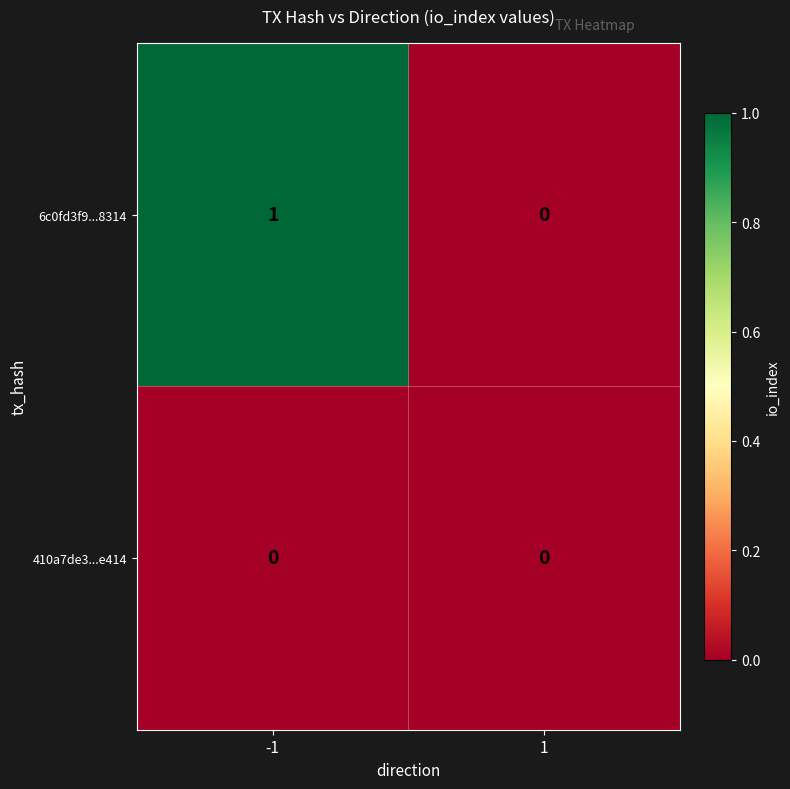

Which series changed the most between -1 and 1?

6c0fd3f9...8314